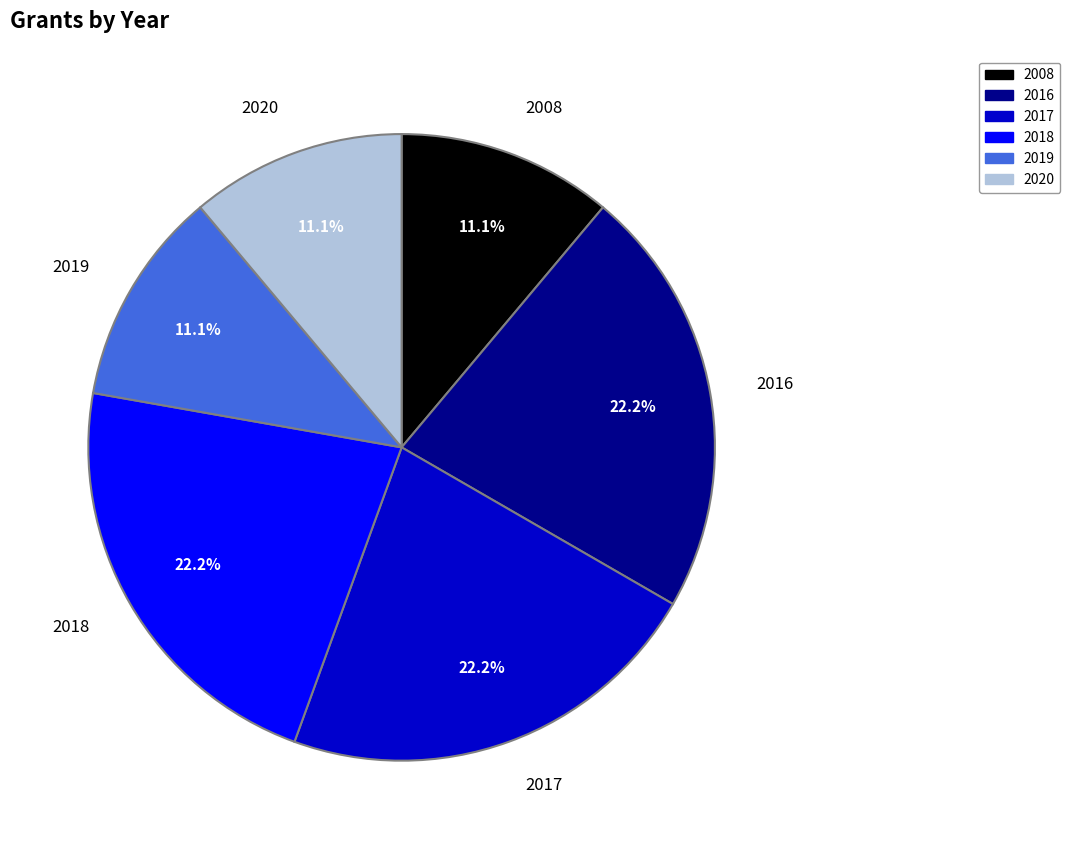

Combined, what portion of the pie is 2008 and 2017?

33.3%